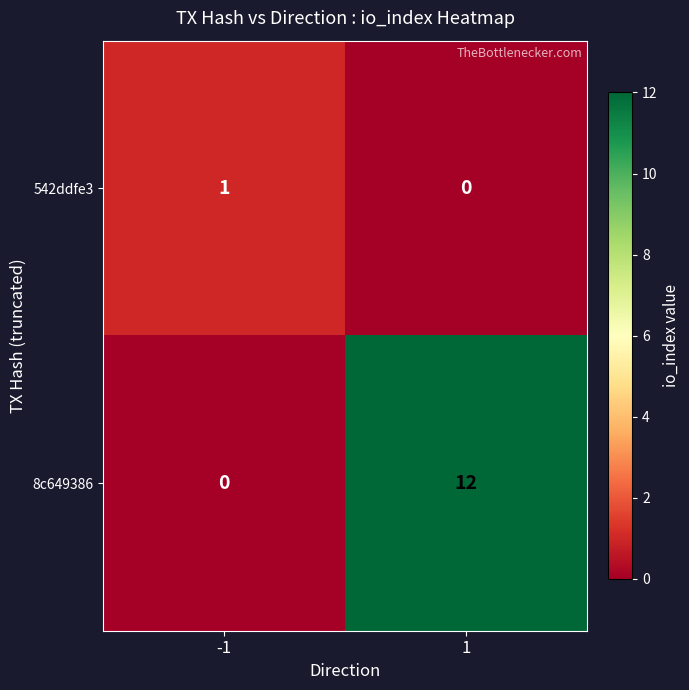

Which series has the largest total across all categories?

8c649386